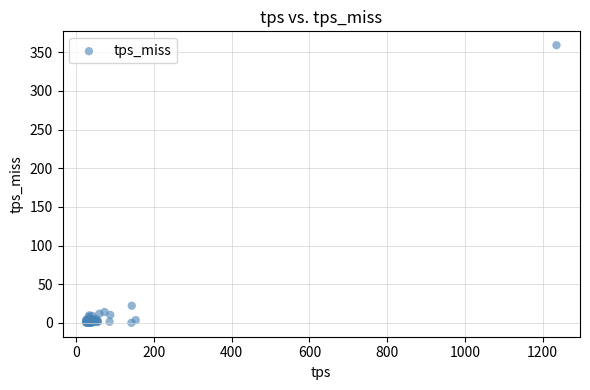

What Y value in the scatter plot is closest to 179?

22.2